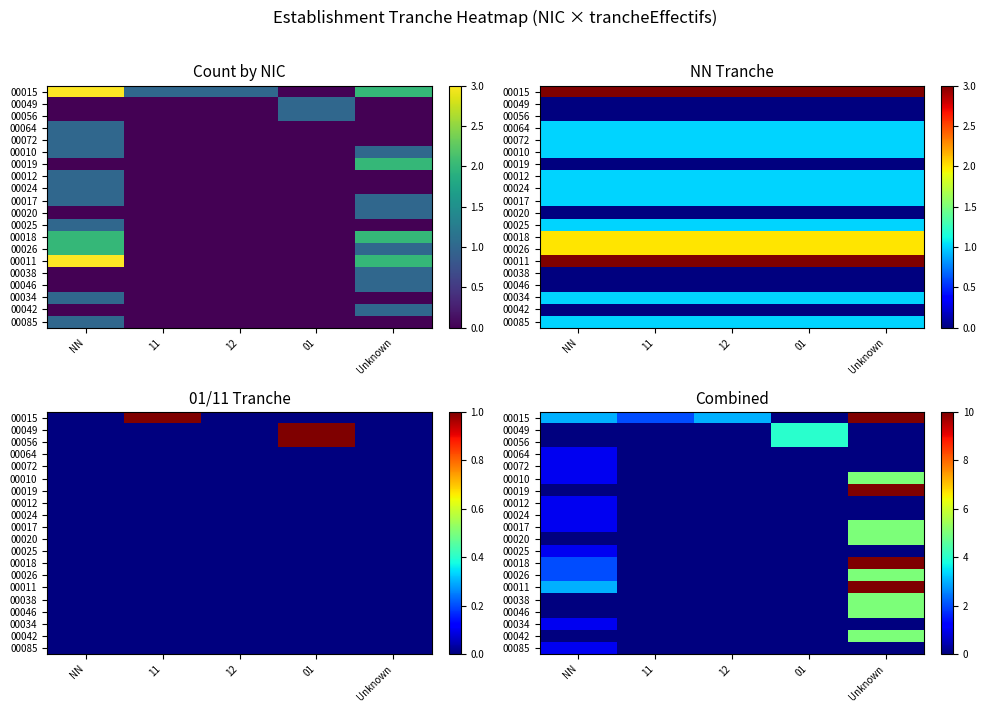

Rank the categories by 00064 value from highest to lowest.

NN, 11, 12, 01, Unknown